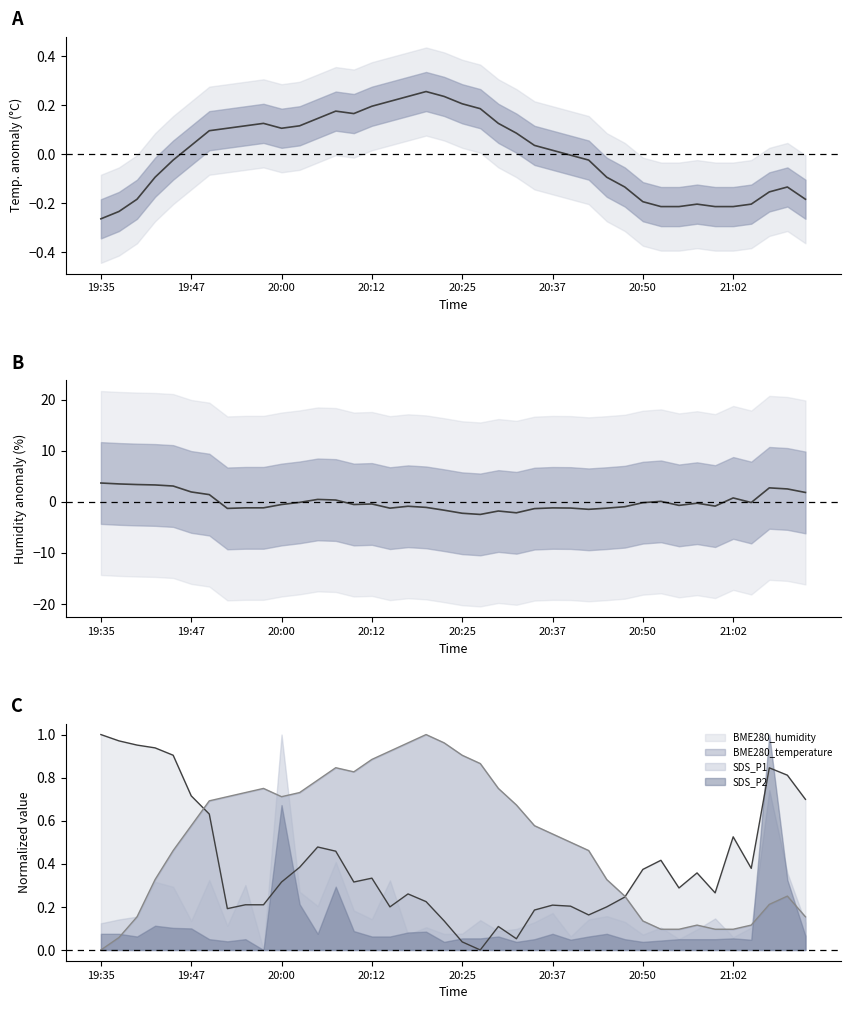

At how many categories does at least one series exceed 2?

7